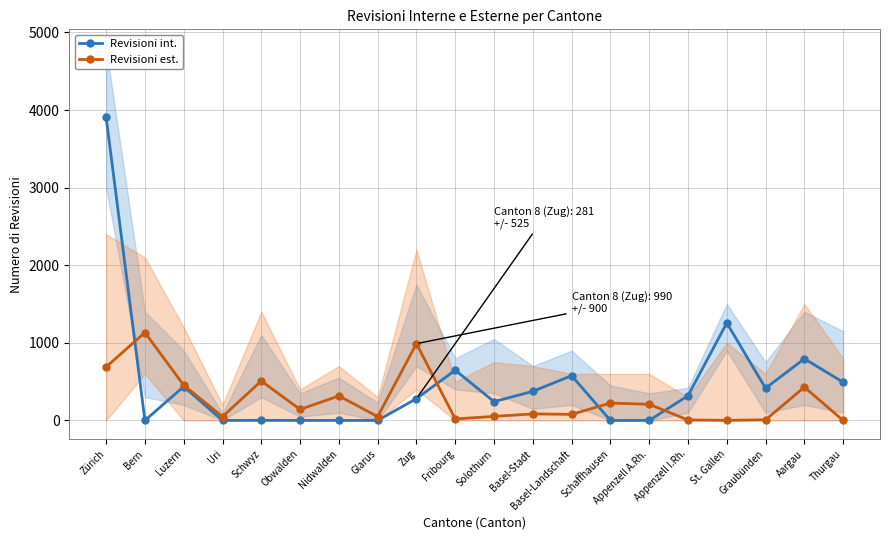

Which label corresponds to the smallest value in the chart?

Bern